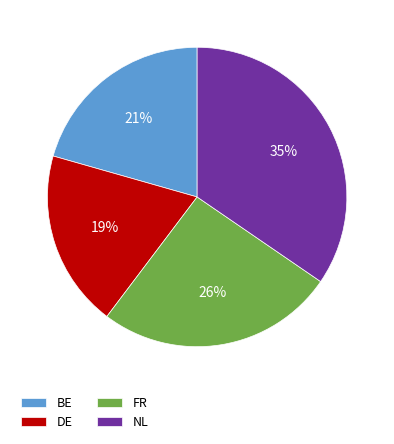

Do DE and BE together represent more than half of the pie?

No